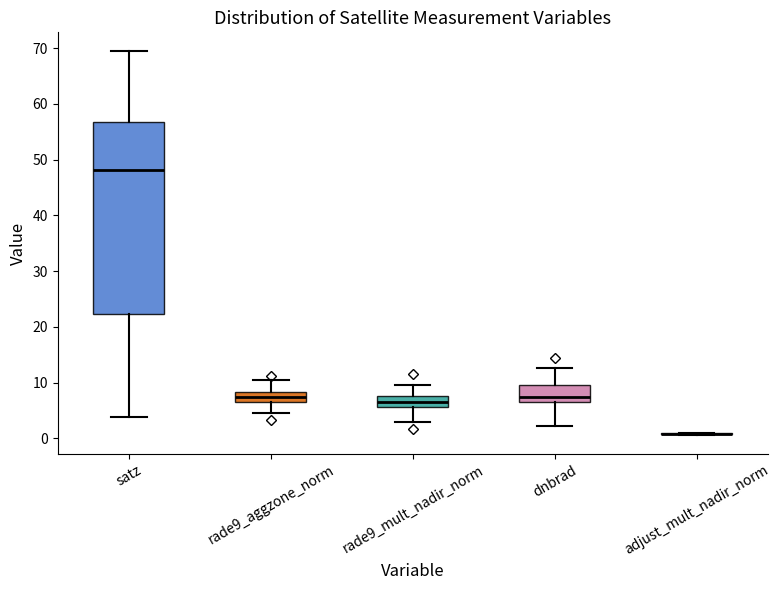

Reading left to right, read every box against the y-axis: the position of its median line, the range the box covers, and the ends of its whiskers. The values are not printed on the chart, so give them approximately, as read against the axis.

satz: median 48, box 22 to 57, whiskers 4 to 69
rade9_aggzone_norm: median 7, box 6 to 8, whiskers 5 to 10
rade9_mult_nadir_norm: median 7, box 6 to 8, whiskers 3 to 10
dnbrad: median 8, box 6 to 10, whiskers 2 to 13
adjust_mult_nadir_norm: box collapsed to a line at 1, whiskers 1 to 1